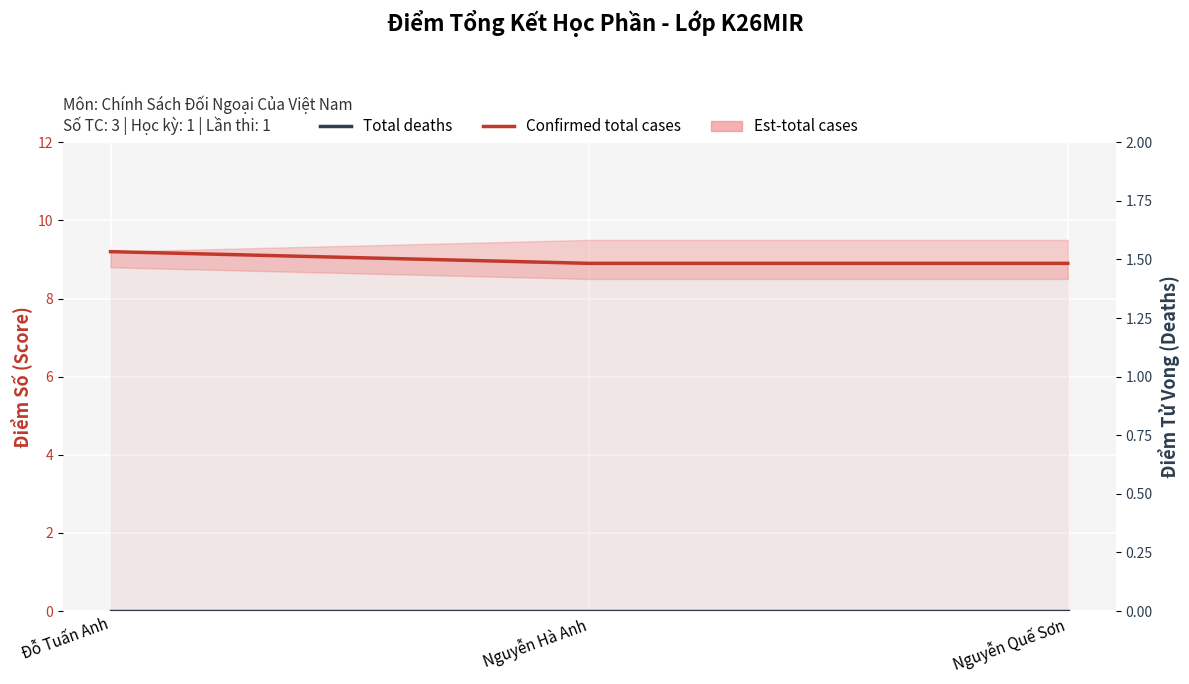

What is the total value across all series at Đỗ Tuấn Anh?

9.2